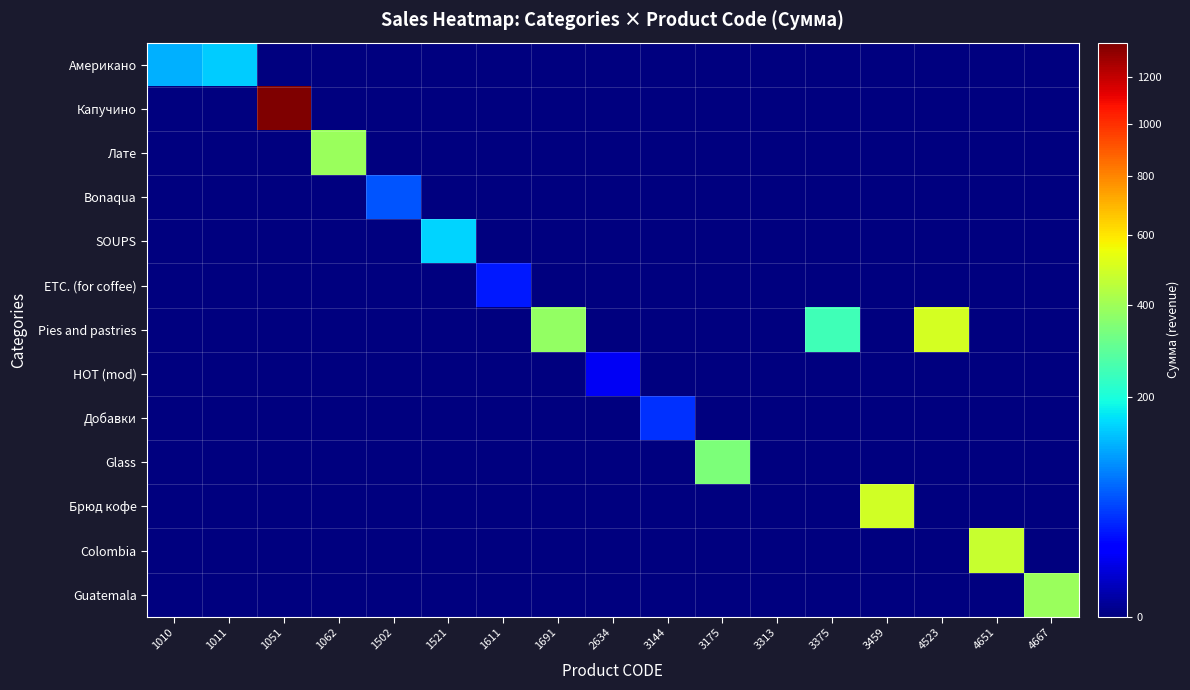

What is the total value across all series at 1010?

120